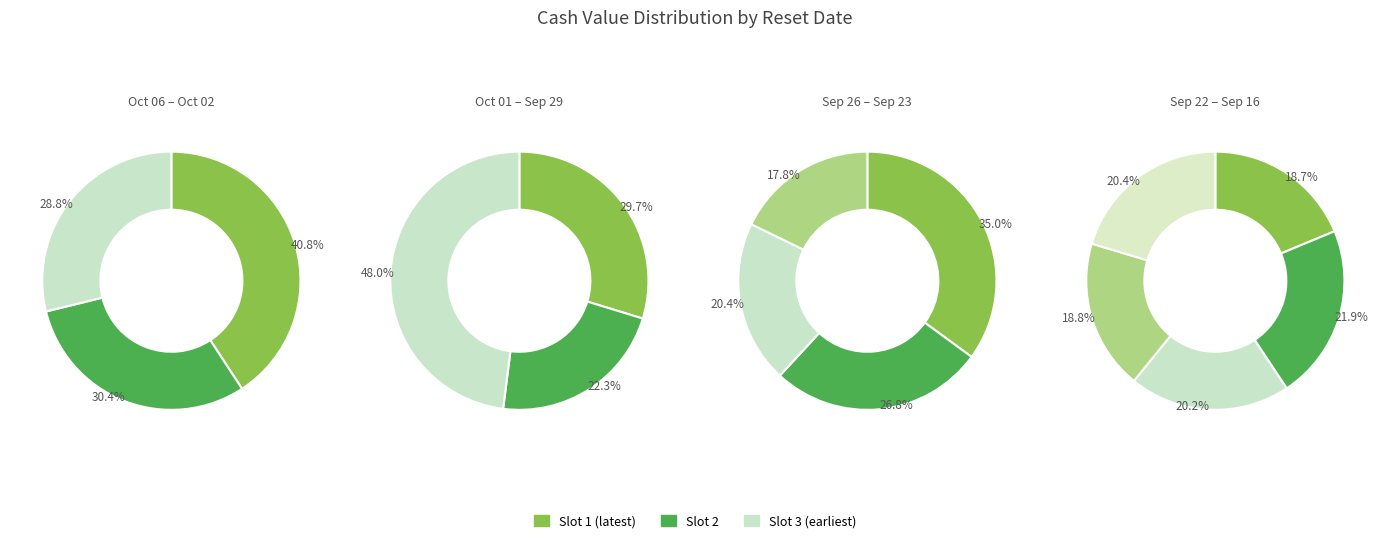

Does 2025-09-22 represent more than half of the total?

No